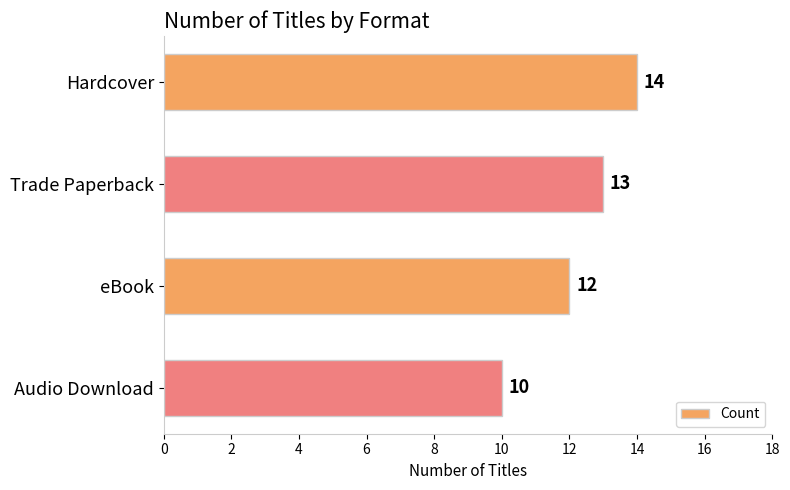

What position from the top is eBook?

3